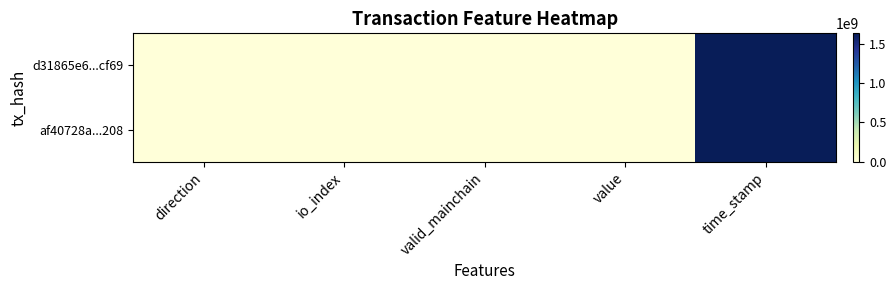

Which label corresponds to the smallest value in the chart?

direction